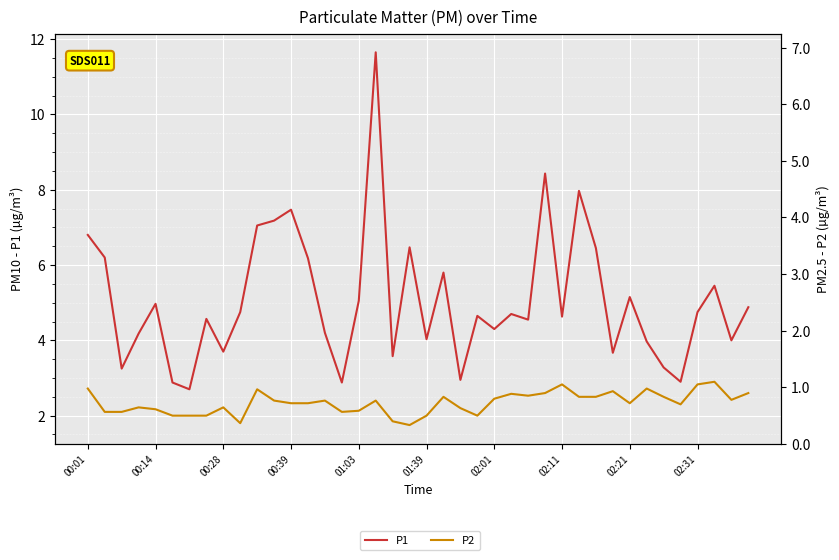

True or false: P2 has a value of 2.0 at 01:39.

True